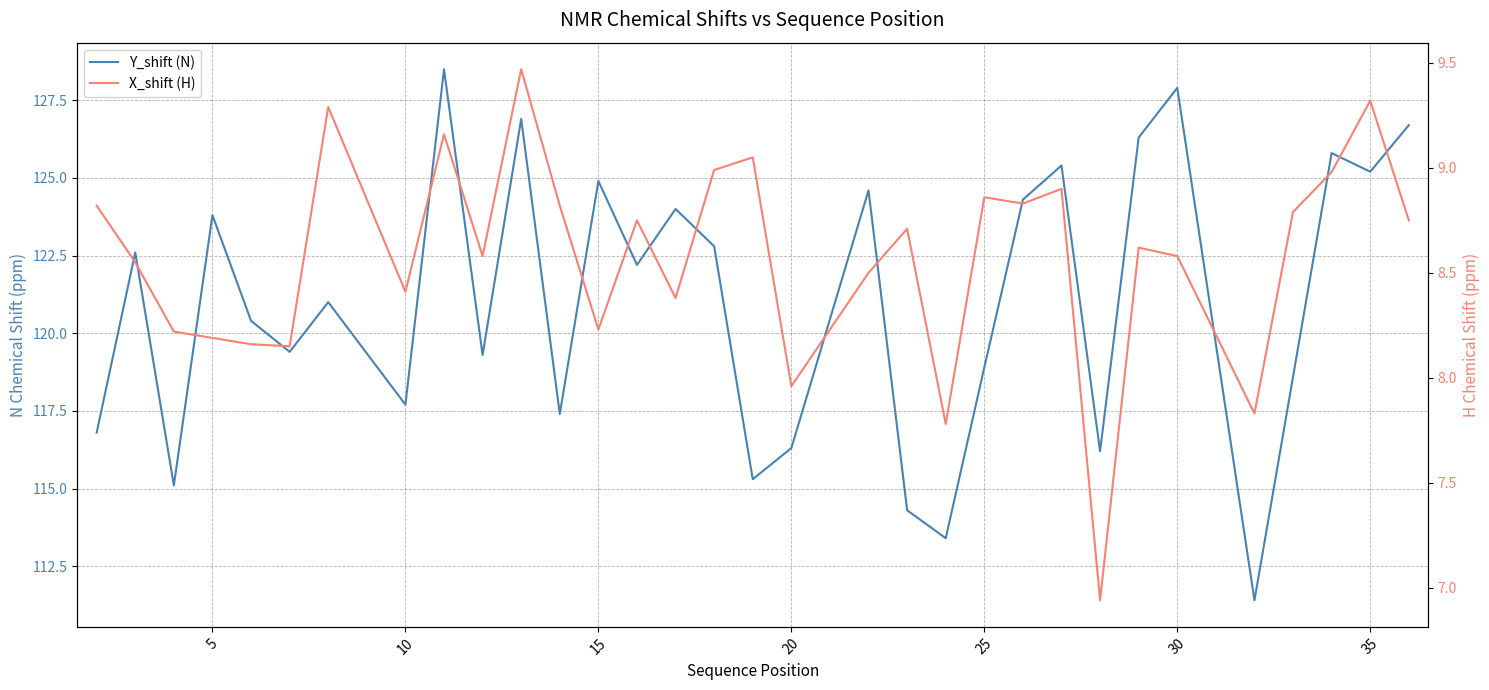

What is the average value of the Y_shift (N) series?

121.0